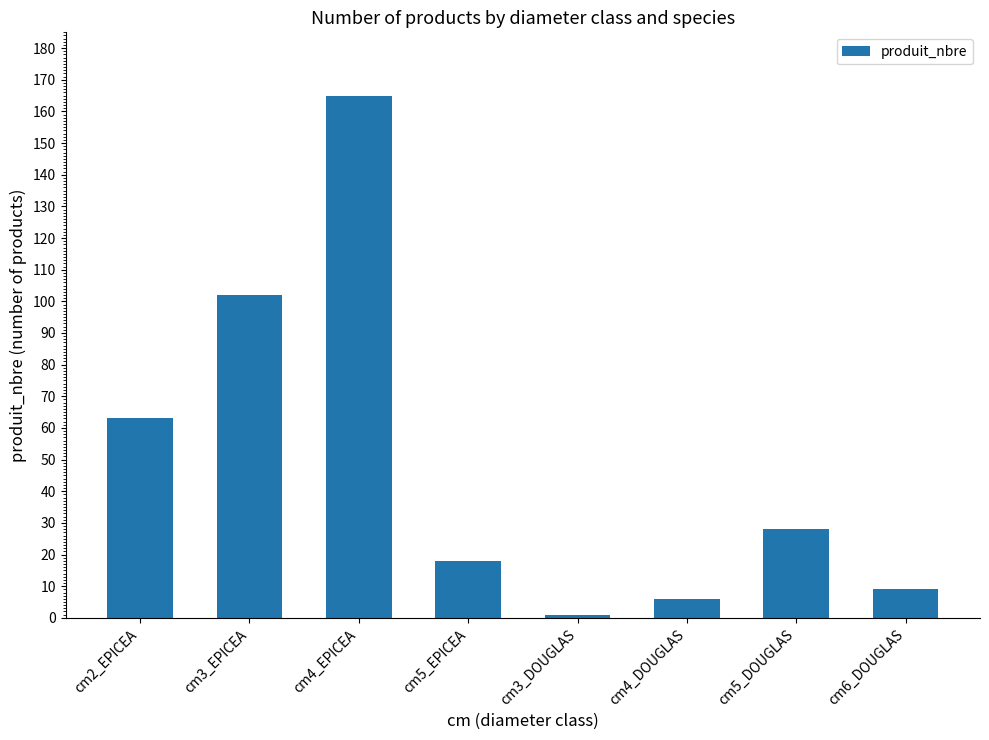

How many bars are there in total?

8